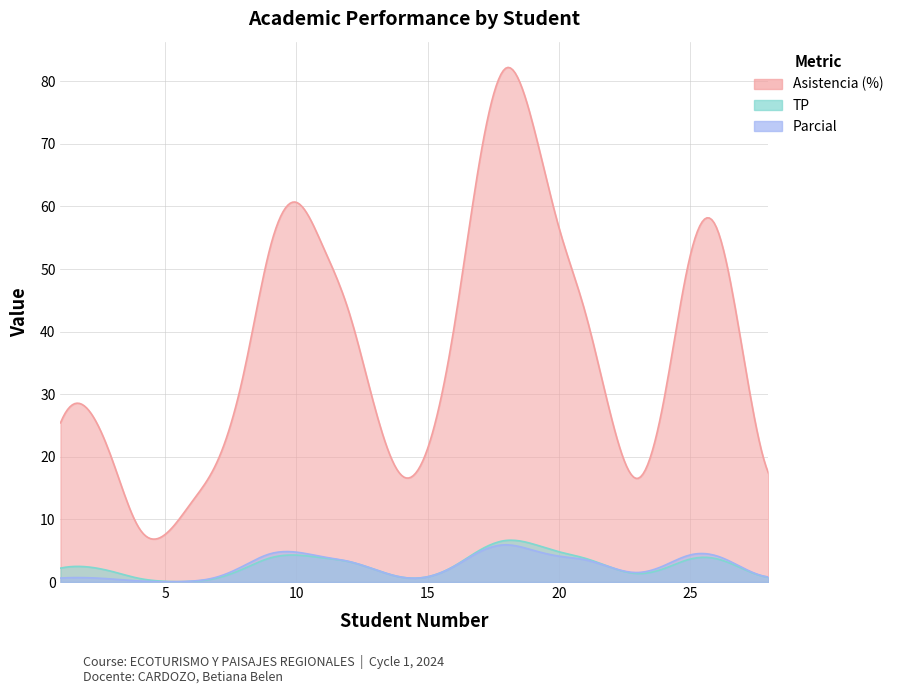

What are all the series names shown in the legend?

Asistencia (%), TP, Parcial